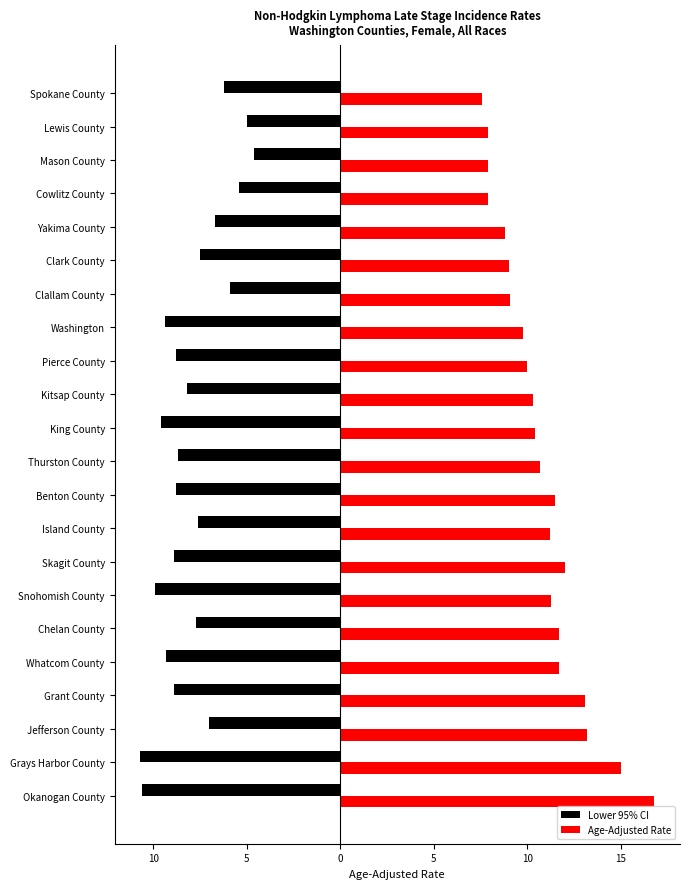

What is the average value of the Lower 95% CI series?

-8.0